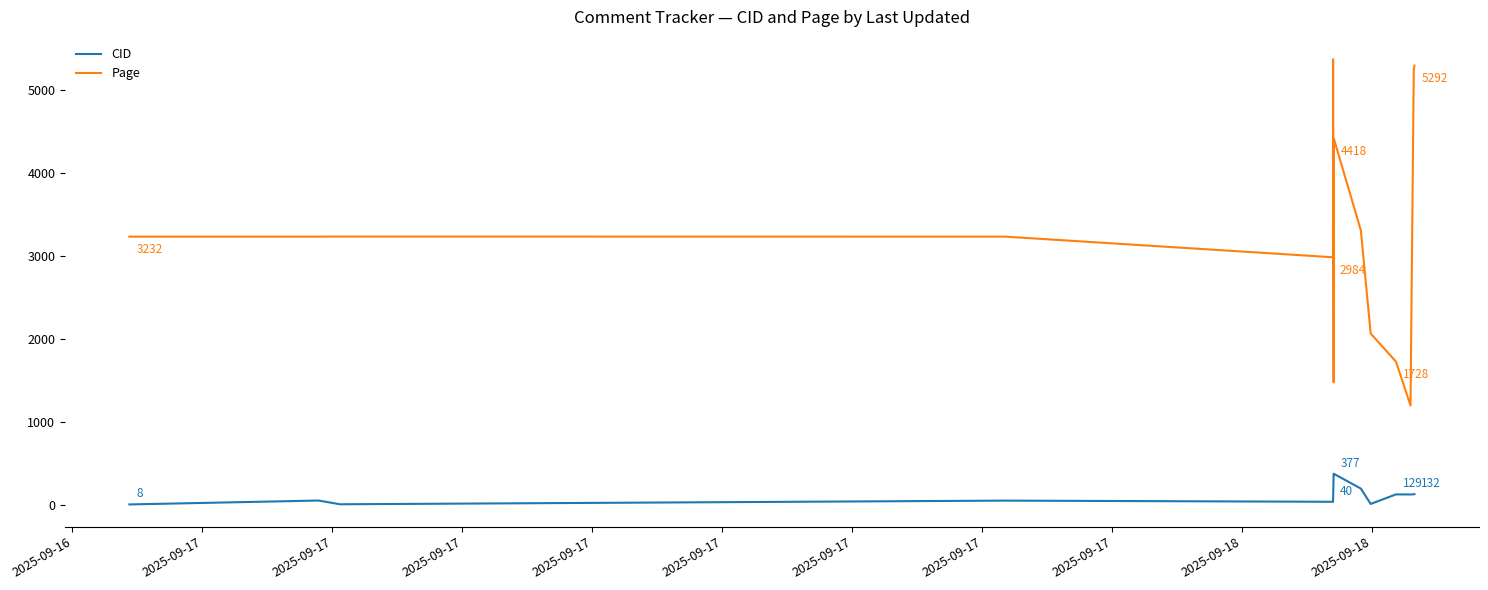

What is the maximum value shown in the chart?

5369